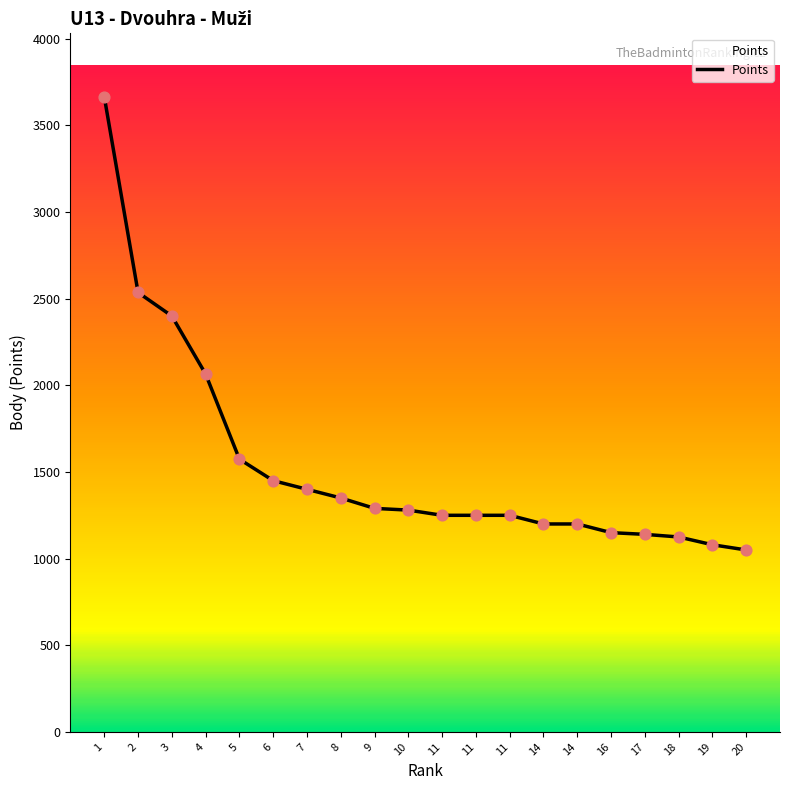

Is this an area chart (filled region under the line)?

Yes